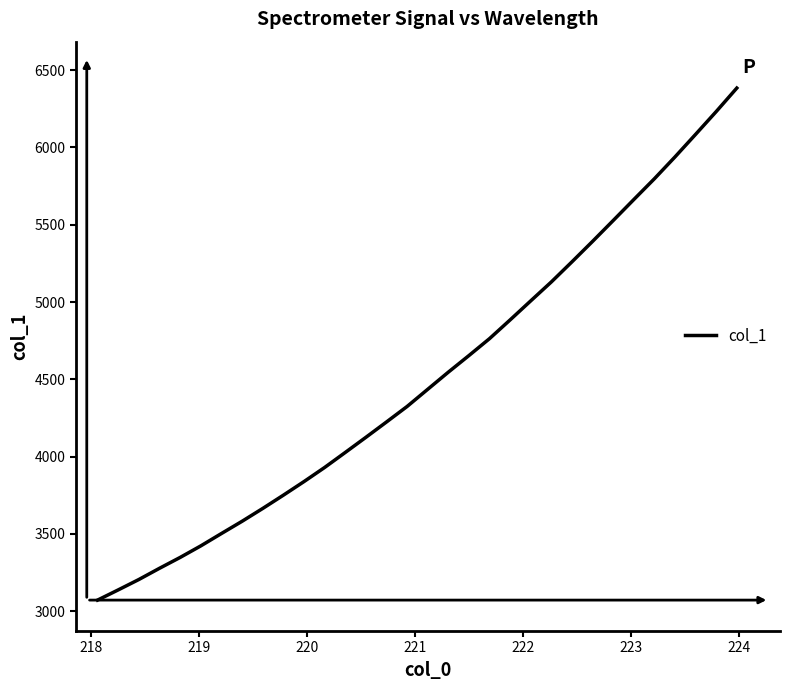

What is the smallest value displayed?

3072.6